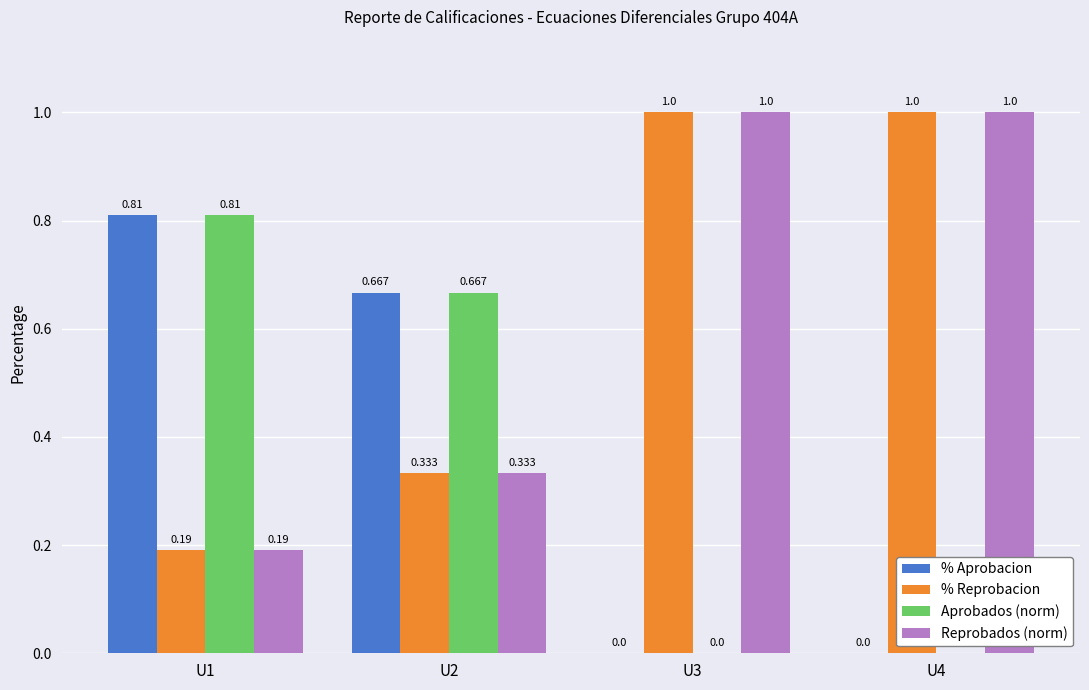

Is the value of Aprobados (norm) at U1 greater than the value of Reprobados (norm) at U1?

Yes